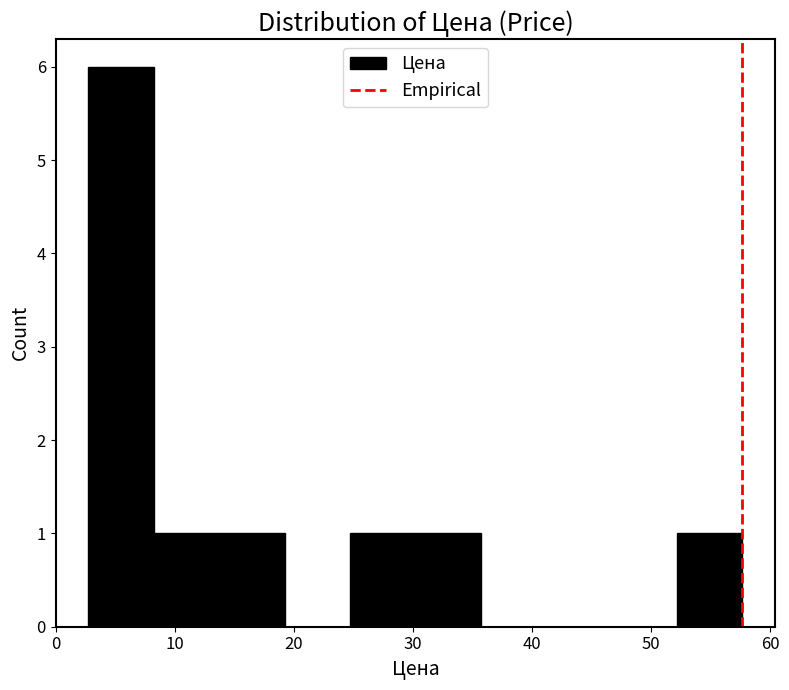

How tall is the bar that spans 3 to 8 on the x-axis? Neither the bar edges nor the heights are printed on the chart, so give them approximately, as read against the axes.

6